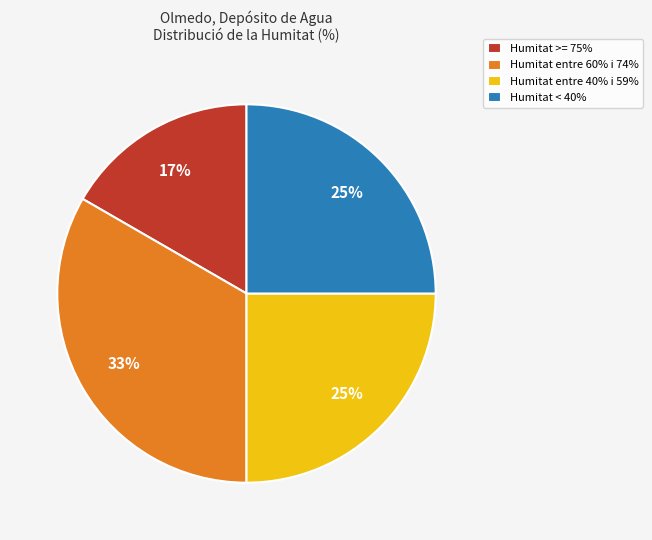

Is there a majority slice in this chart?

No